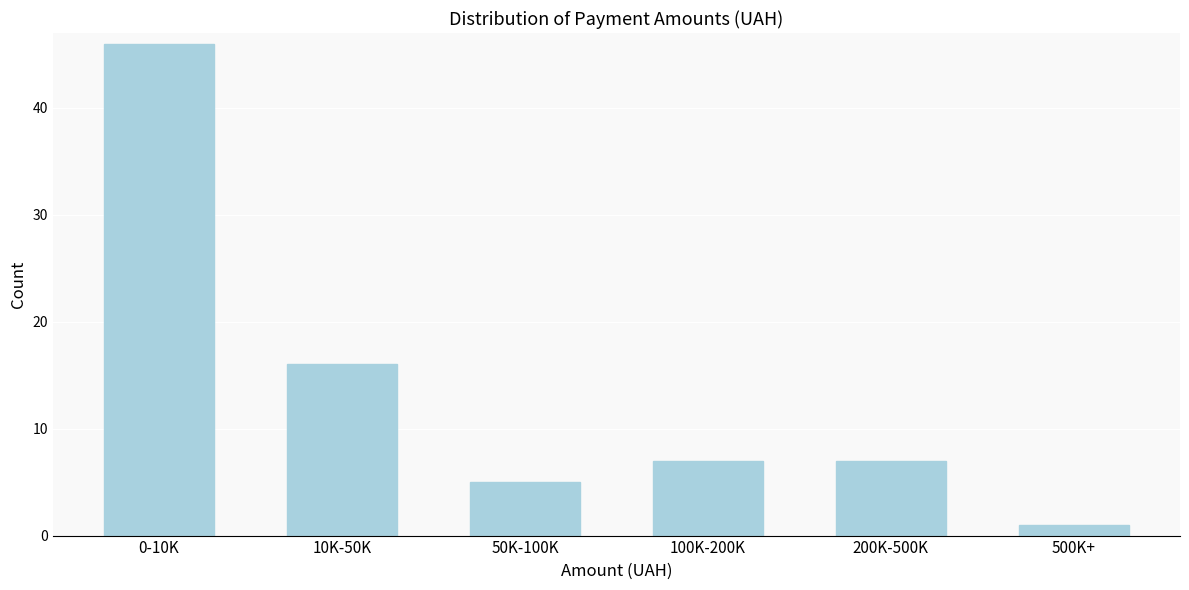

Reading left to right, list all the values displayed in this chart.

0-10K=46	10K-50K=16	50K-100K=5	100K-200K=7	200K-500K=7	500K+=1